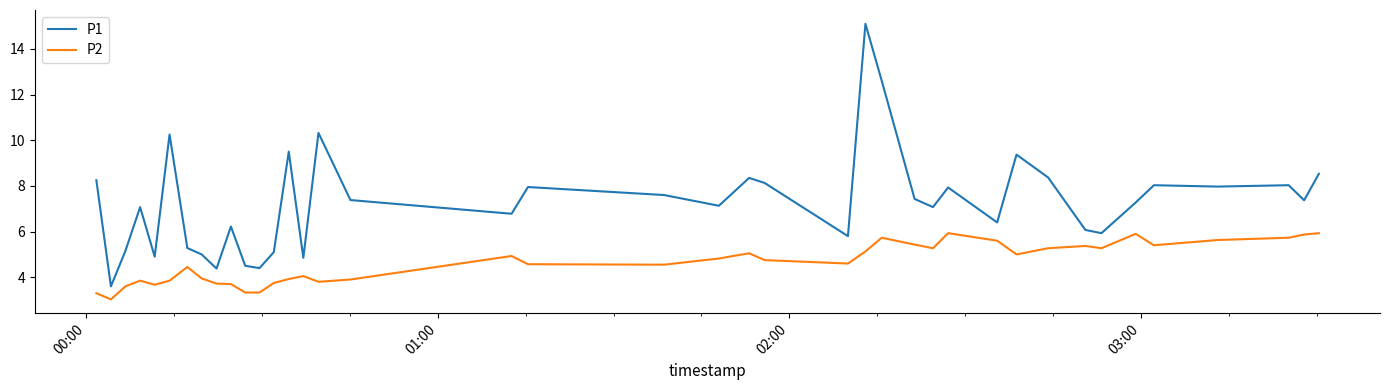

List the series in order of their peak value, highest first.

P1, P2